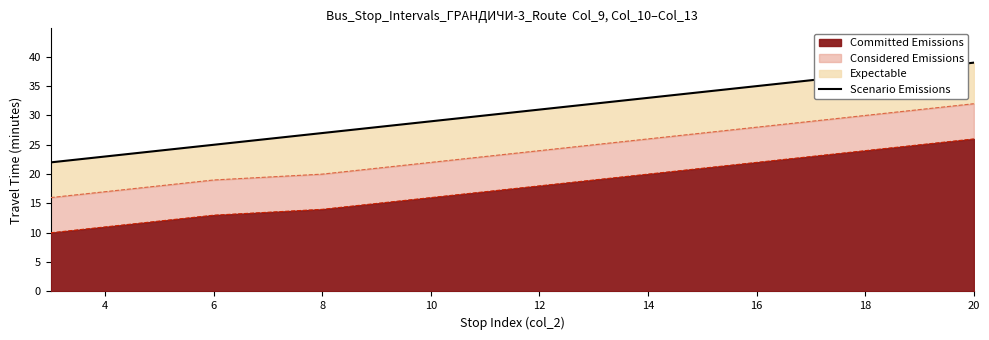

Between 18 and 2, which is larger?

18